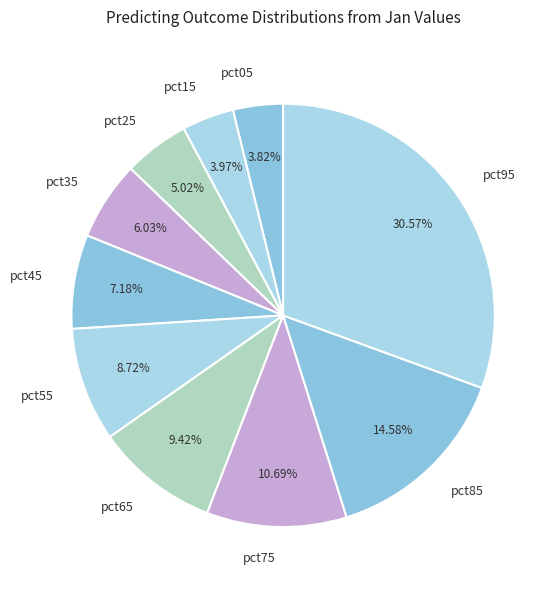

To the nearest percent, what is the difference between the largest and smallest slice percentages?

27%